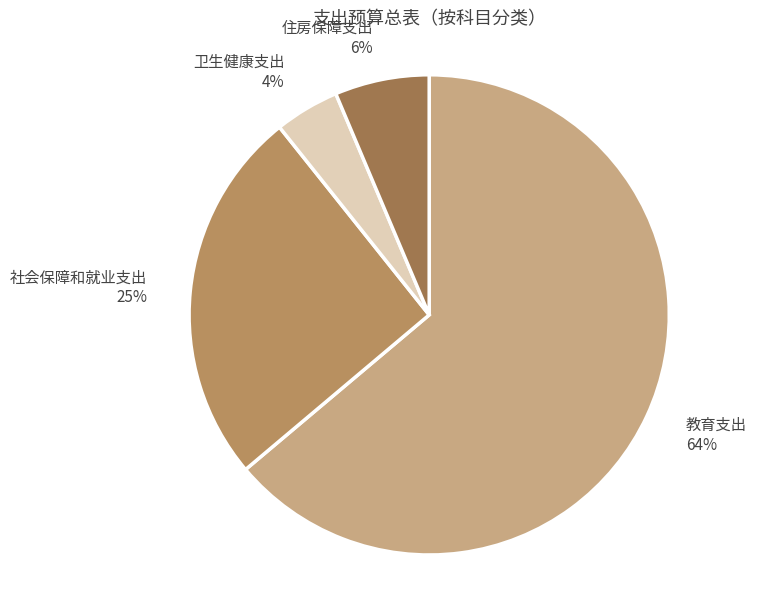

True or false: 住房保障支出 accounts for 17% of the total.

False